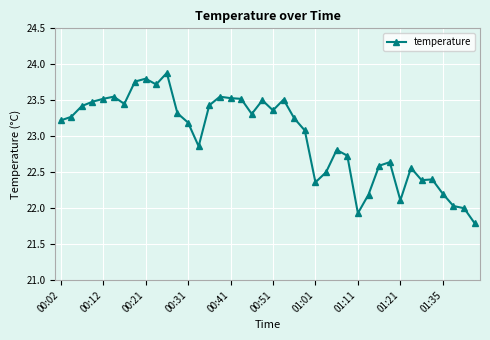

What is the smallest value displayed?

21.8